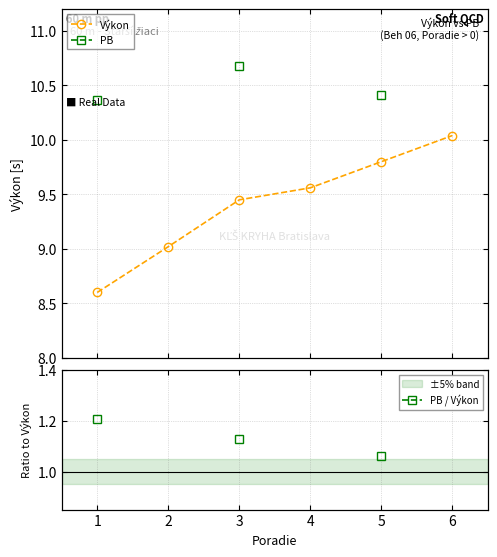

True or false: Výkon has more than 2 interior local peaks.

False